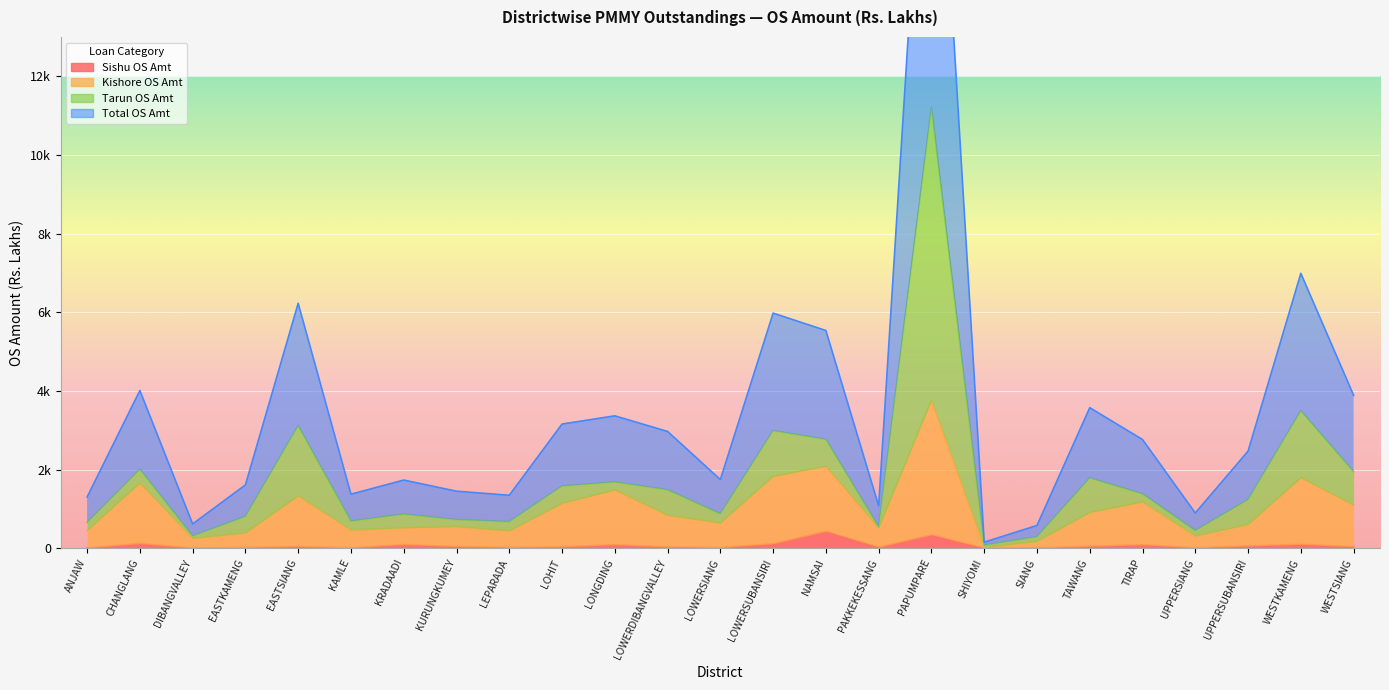

Between UPPERSUBANSIRI and LOHIT, which is larger?

UPPERSUBANSIRI